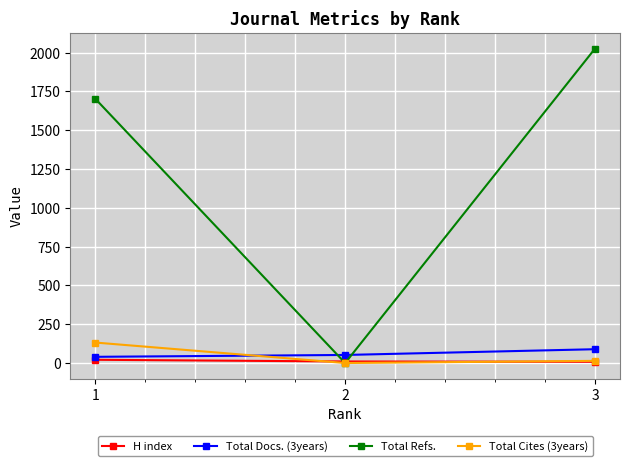

What is the value of the Total Docs. (3years) point at the 2nd from the left?

52